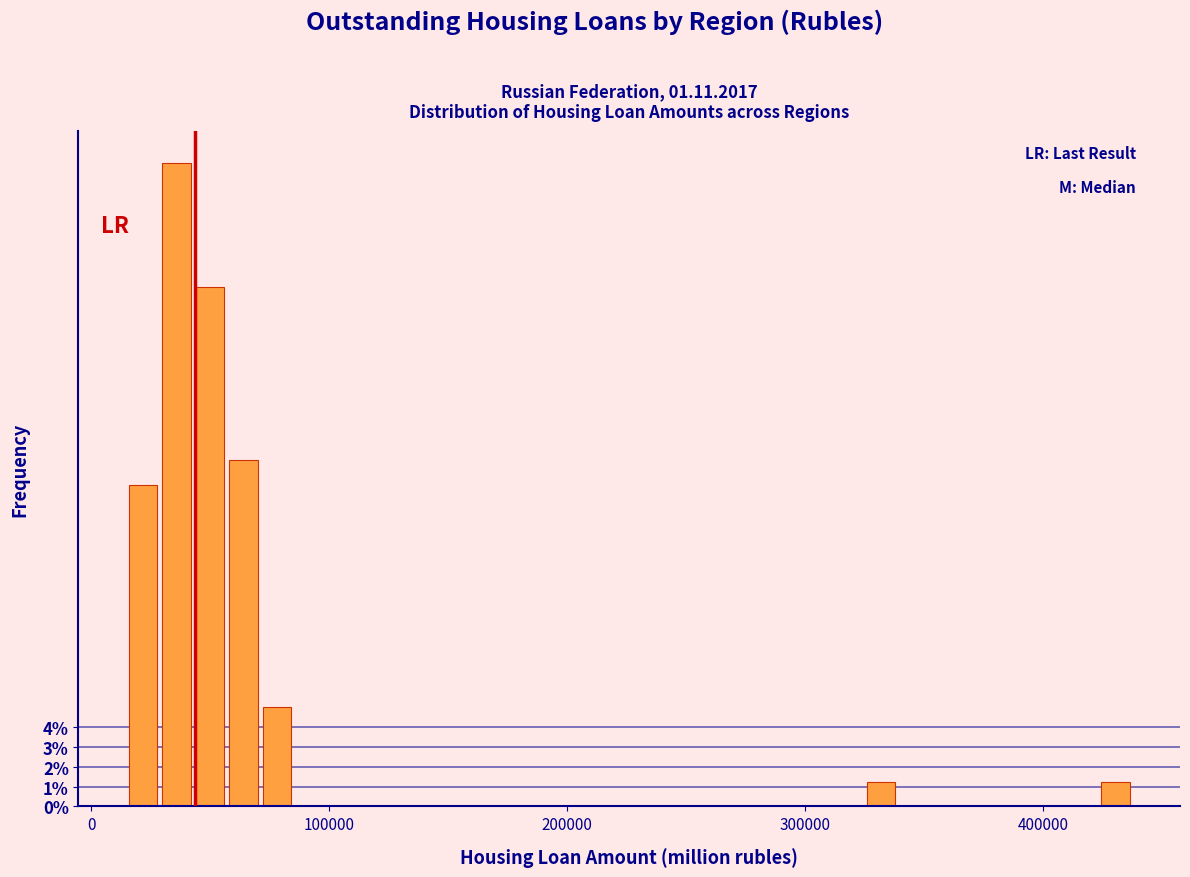

Around what value on the x-axis is the tallest bar? Give the approximate position of its centre, as read against the axis.

40000